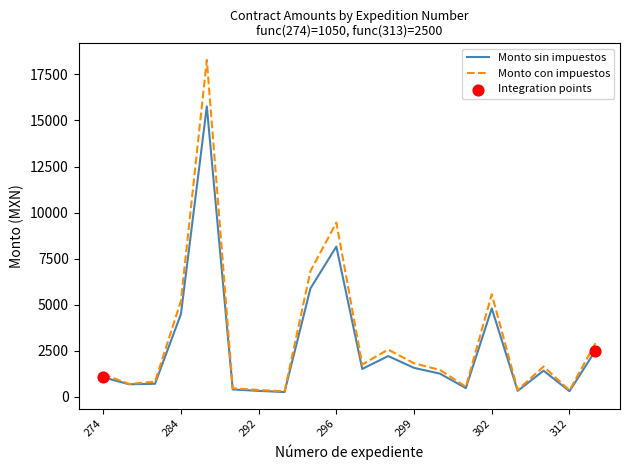

List the series in order of their peak value, lowest first.

Monto sin impuestos, Monto con impuestos